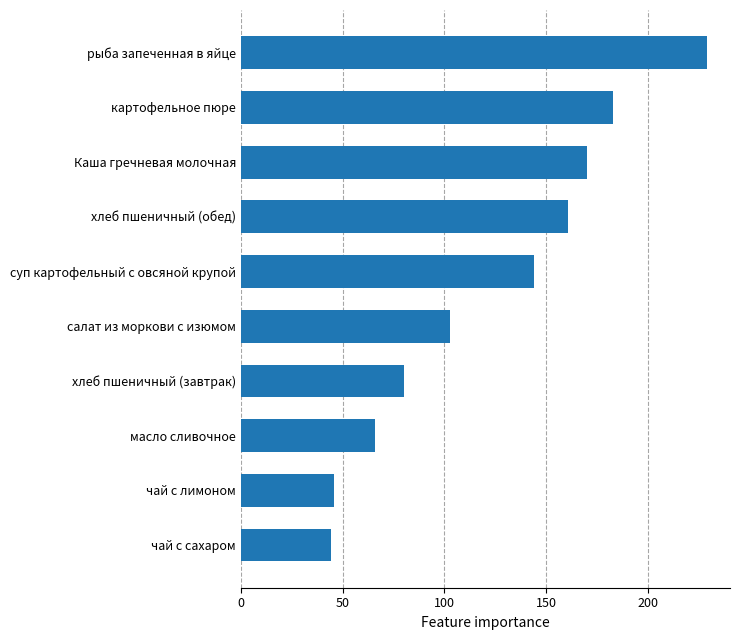

What is the label of the 10th bar from the bottom?

рыба запеченная в яйце